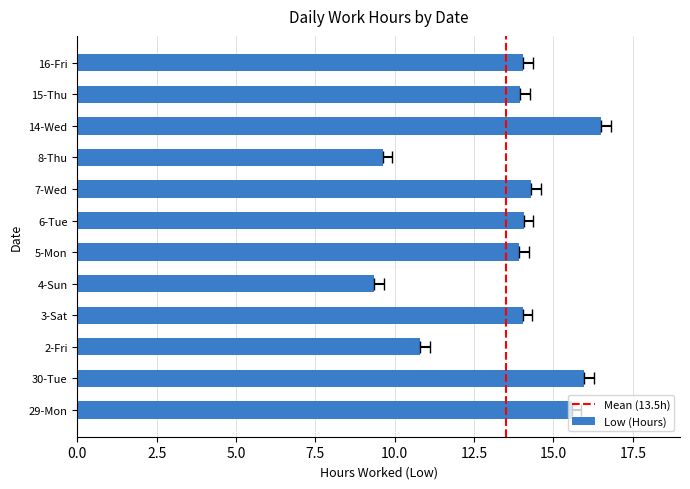

Where is the data nearest to the value 12?

2-Fri